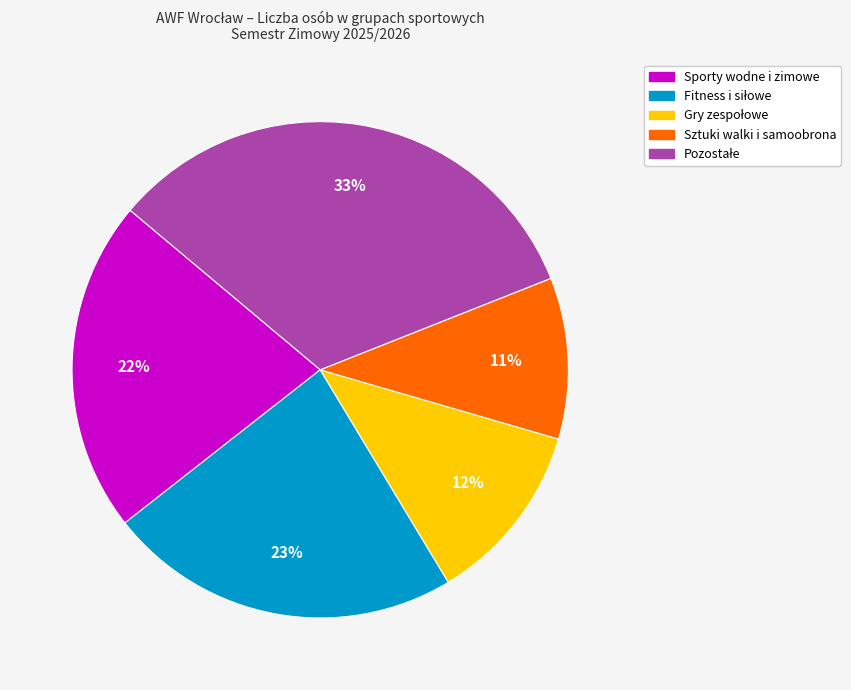

To the nearest percent, what is the difference between the largest and smallest slice percentages?

22%